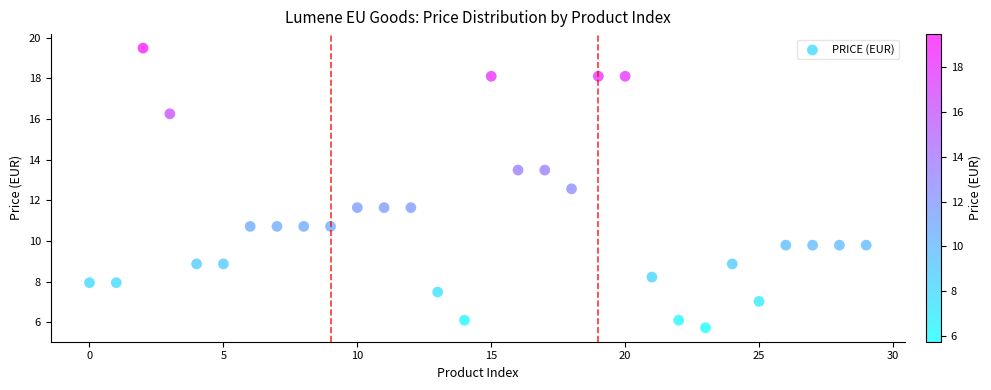

What is the range of Y values (max minus min)?

13.8